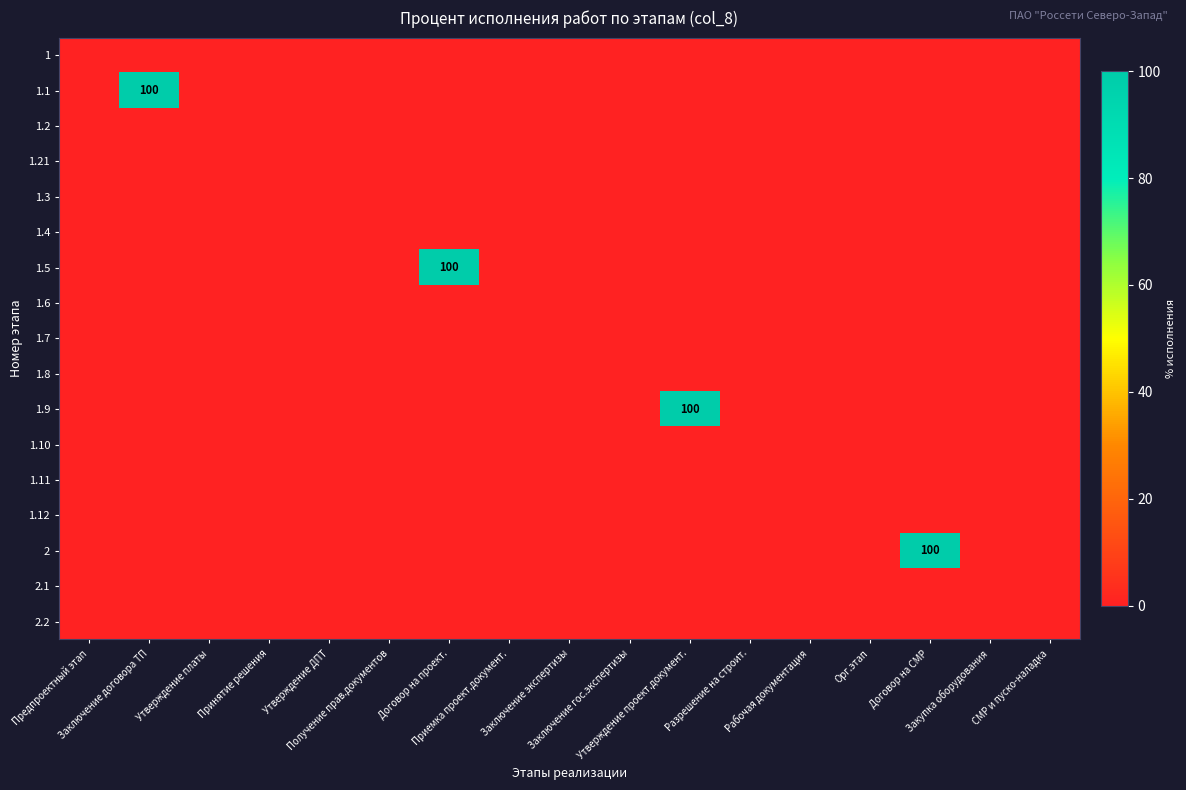

Rank the series at Получение прав.документов from lowest to highest value.

1, 1.1, 1.2, 1.21, 1.3, 1.4, 1.5, 1.6, 1.7, 1.8, 1.9, 1.10, 1.11, 1.12, 2, 2.1, 2.2